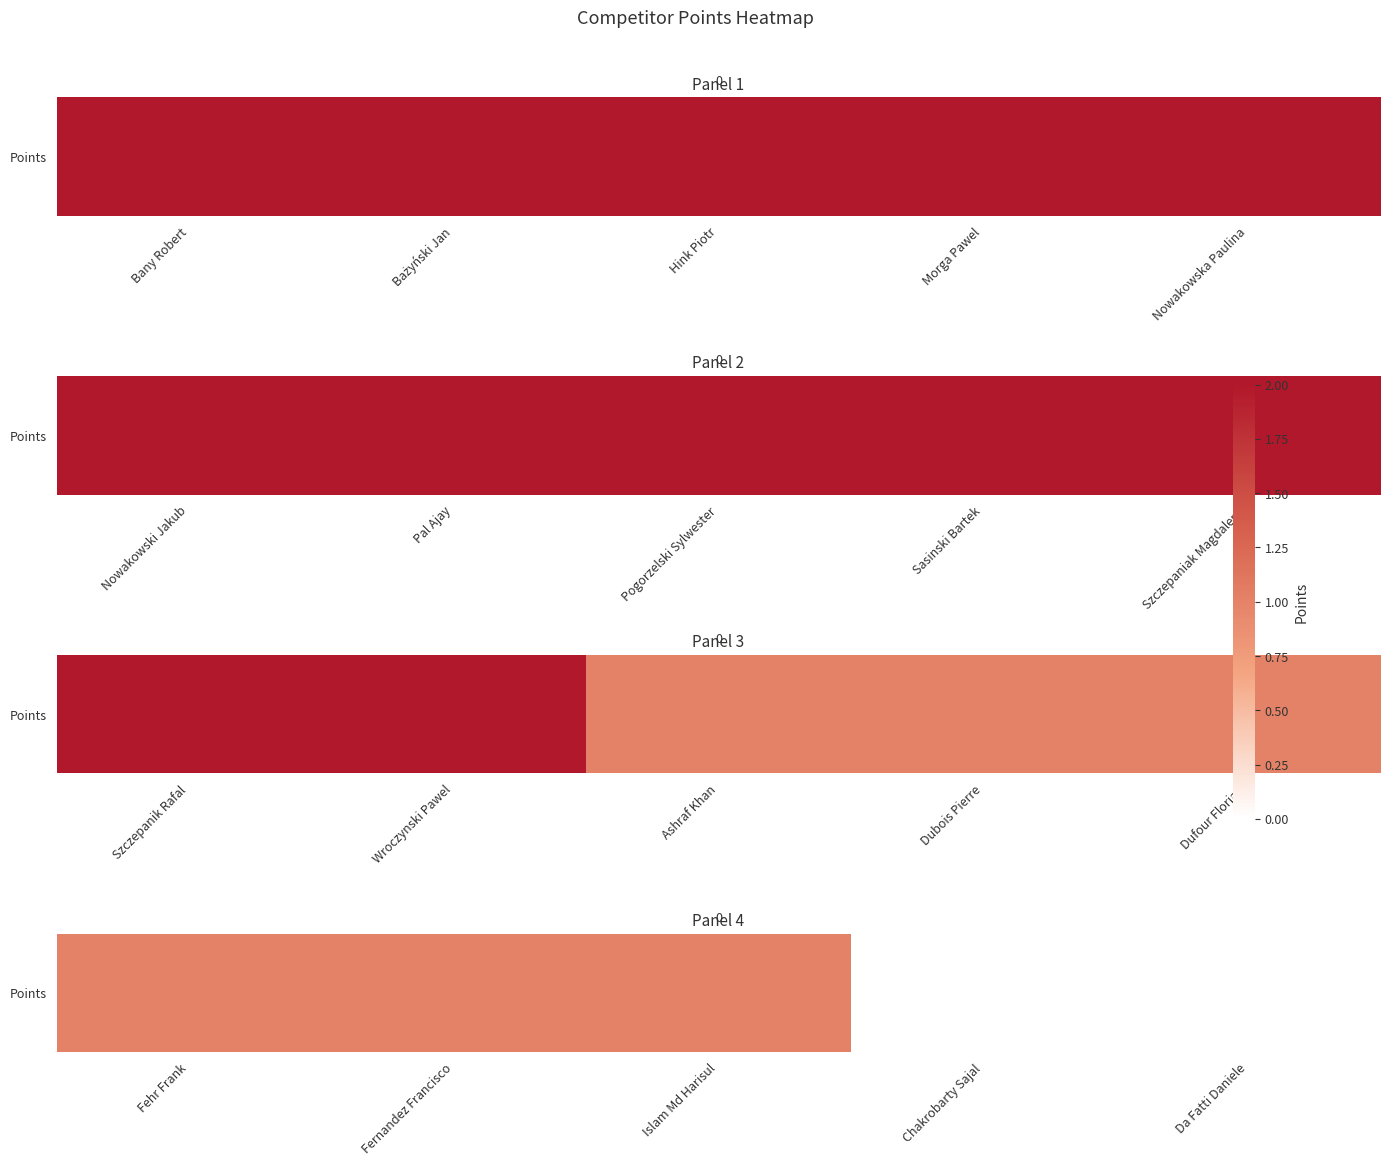

List the labels in order of value, smallest first.

Chakrobarty Sajal, Da Fatti Daniele, Fehr Frank, Fernandez Francisco, Islam Md Harisul